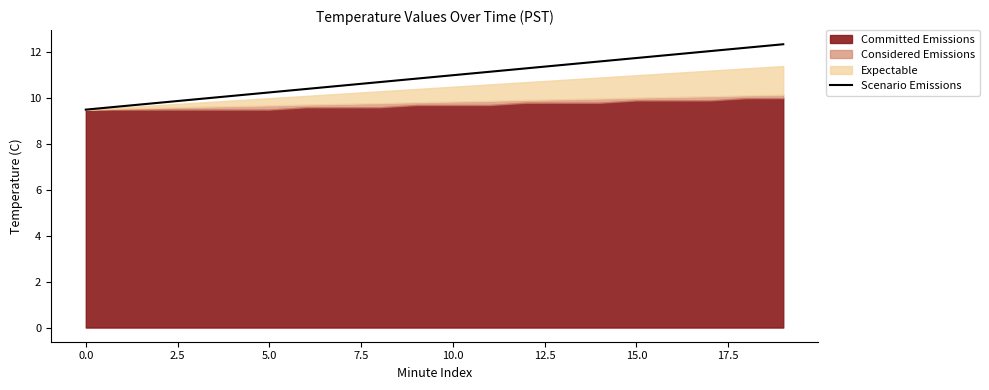

Is it true that the value at 0.0 is 2.1?

False